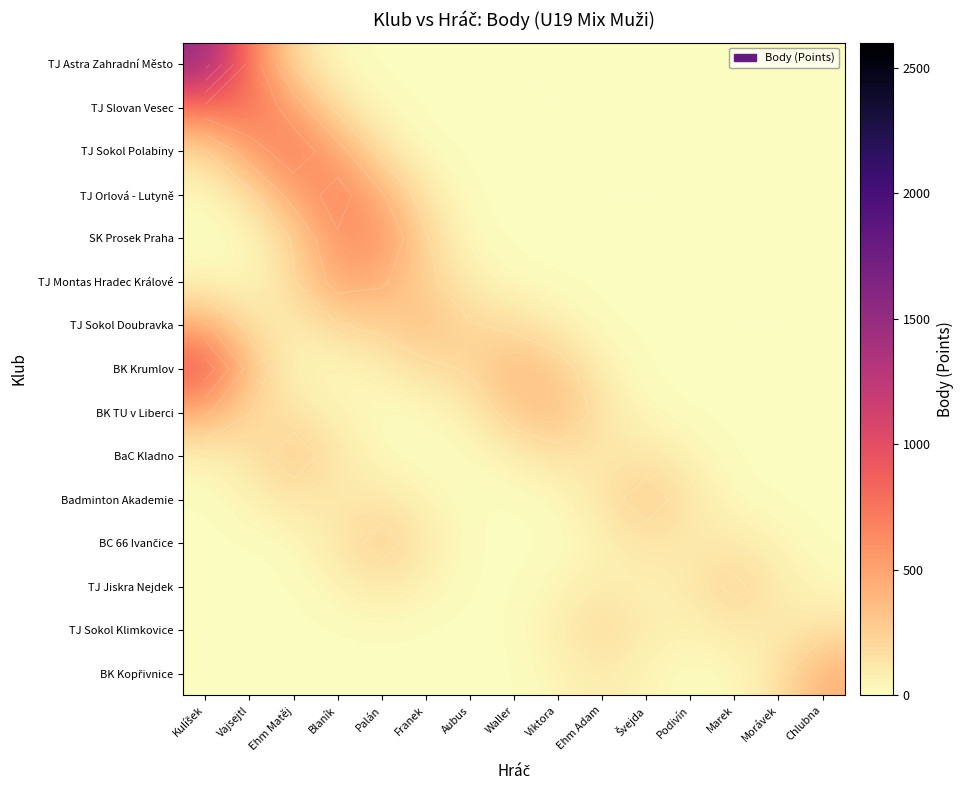

At which label does BK TU v Liberci first exceed 58?

Kulíšek